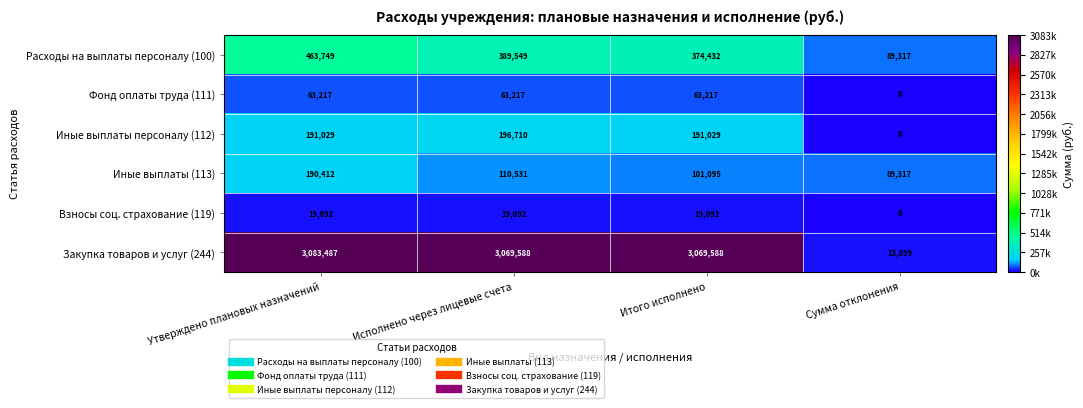

Which series has the largest total across all categories?

Закупка товаров и услуг (244)